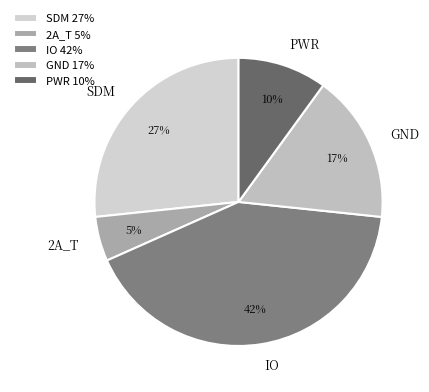

How many segments does this pie chart have?

5